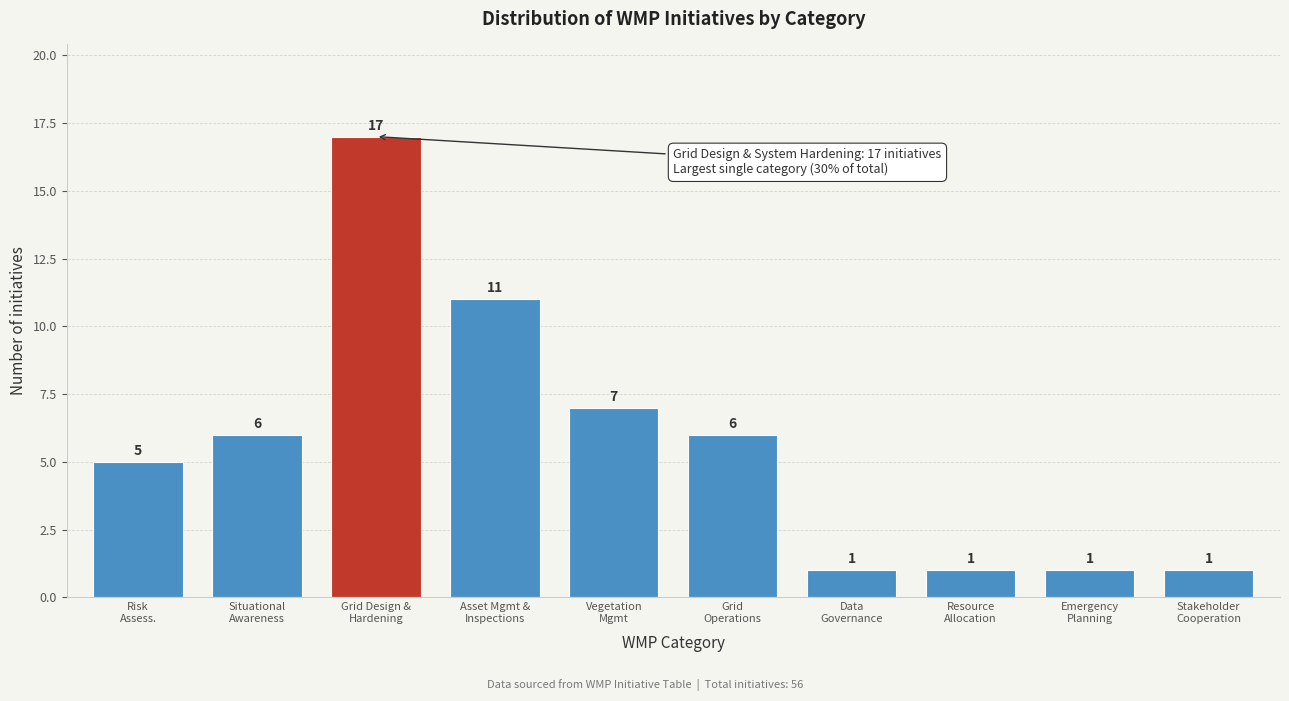

Reading left to right, what are all the values shown in this chart?

5	6	17	11	7	6	1	1	1	1